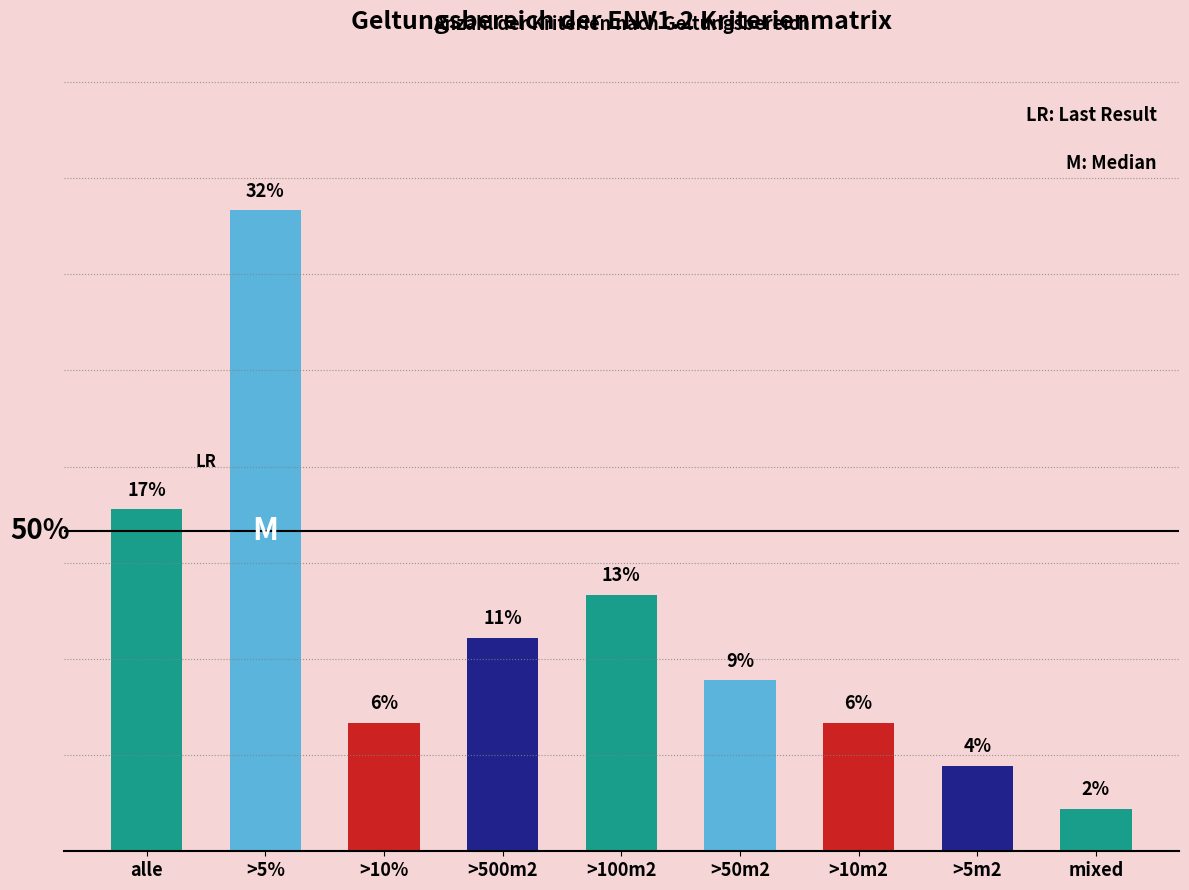

The value at >5m2 is 2. True or false?

True